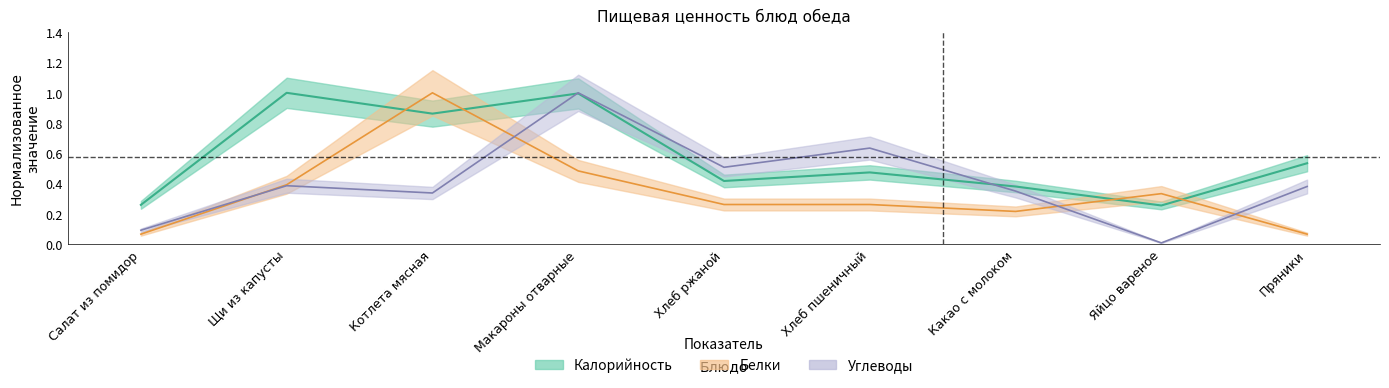

Rank the categories by Калорийность value from highest to lowest.

Щи из капусты, Макароны отварные, Котлета мясная, Пряники, Хлеб пшеничный, Хлеб ржаной, Какао с молоком, Салат из помидор, Яйцо вареное